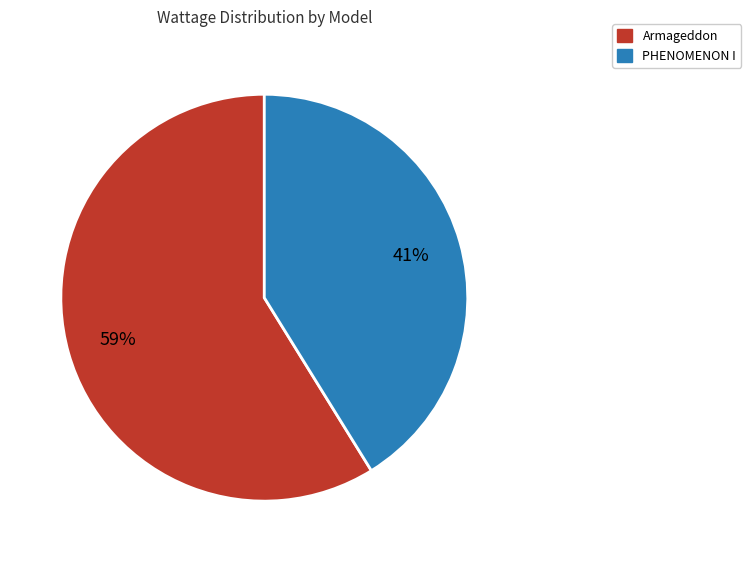

Does any single category account for the majority?

Yes